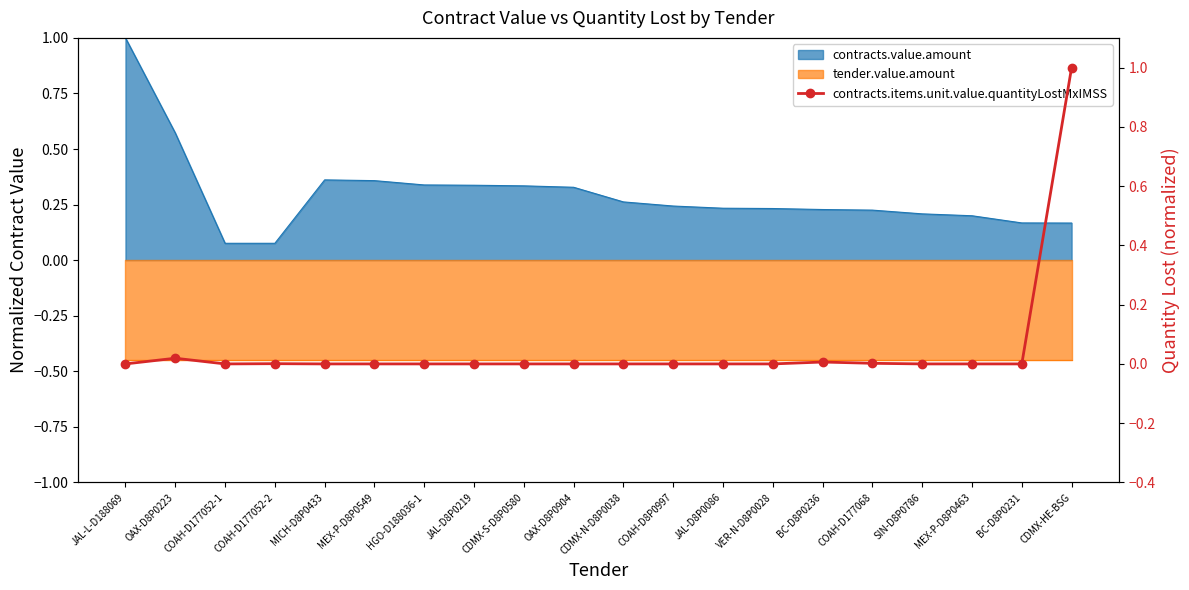

What position from the left is COAH-D177052-2?

4